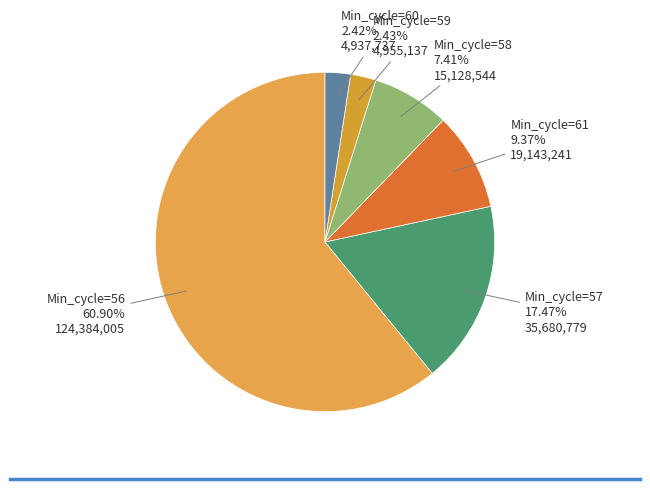

Is there a majority slice in this chart?

Yes